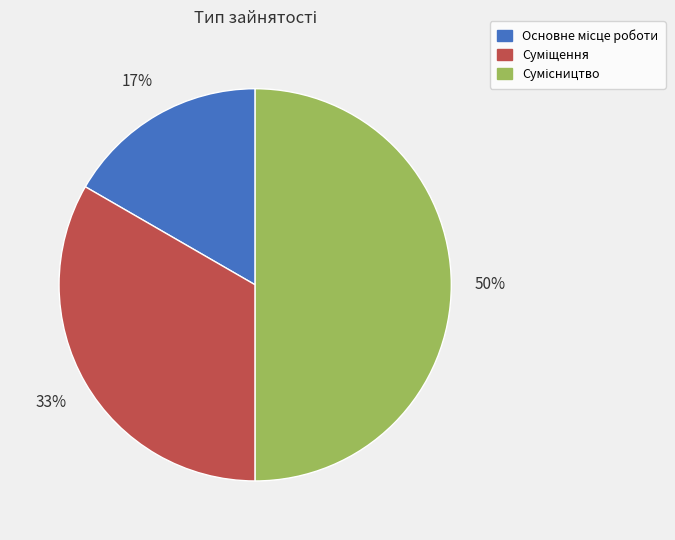

To the nearest percent, what is the difference between the largest and smallest slice percentages?

33%